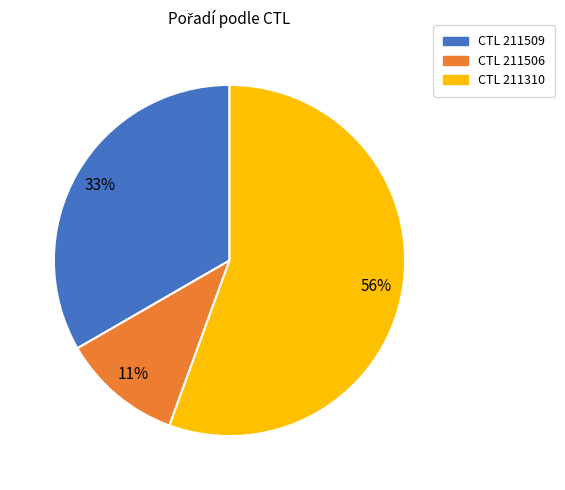

How many segments does this pie chart have?

3